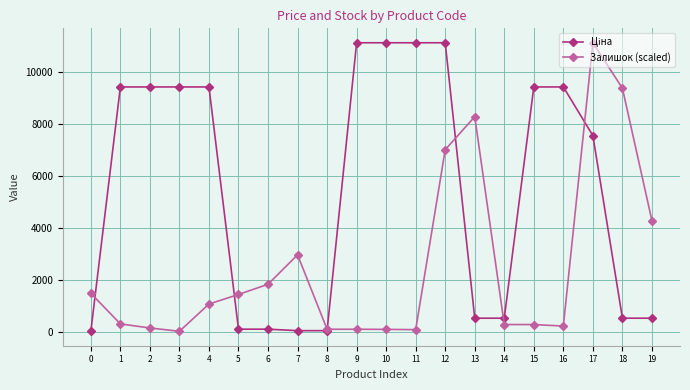

What is the value of the Залишок (scaled) point at the 8th from the left?

2968.9